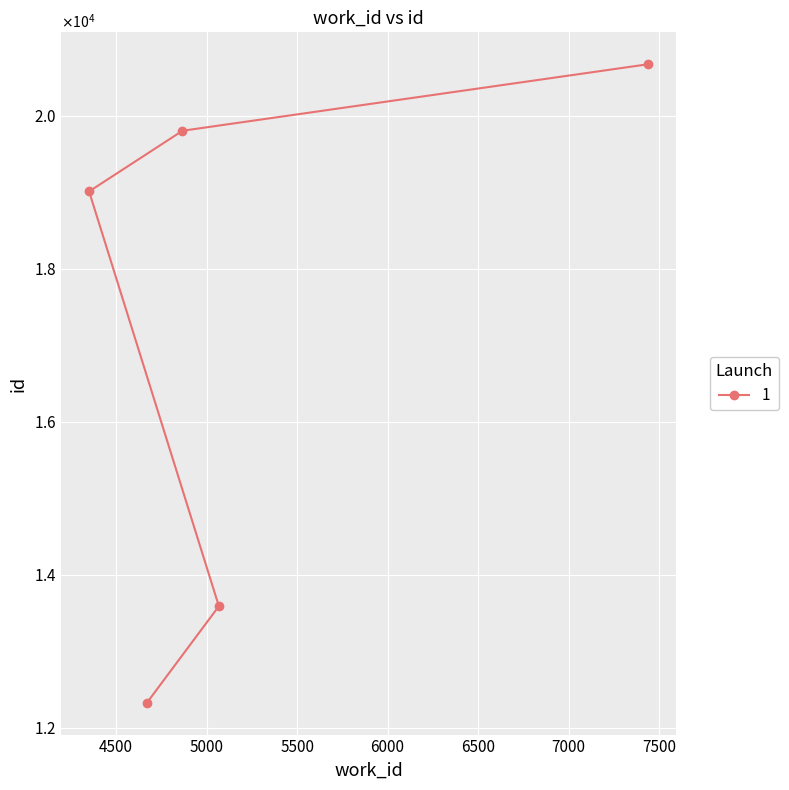

What is the greatest value displayed?

20673